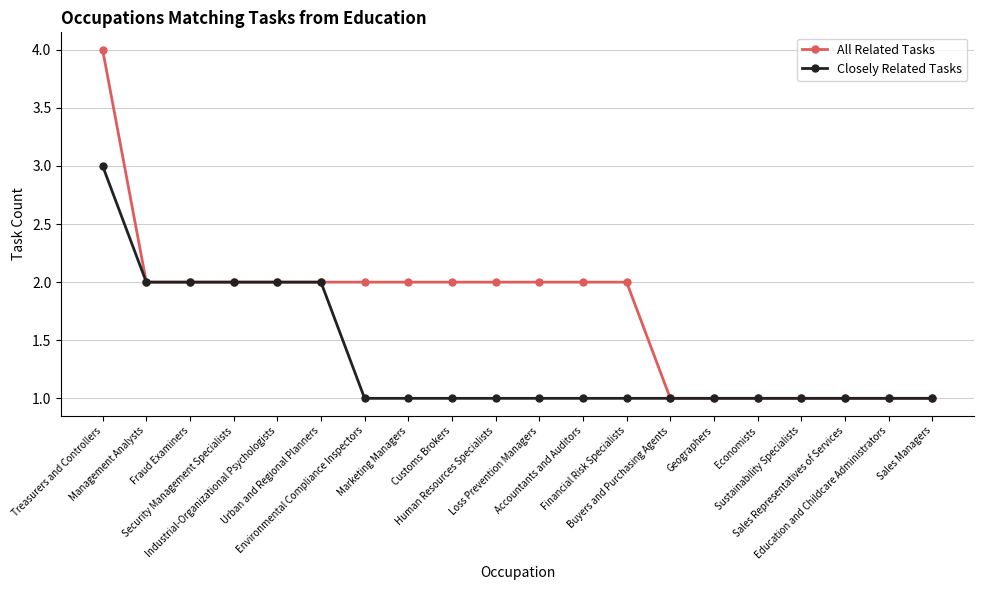

What is the greatest value displayed?

4